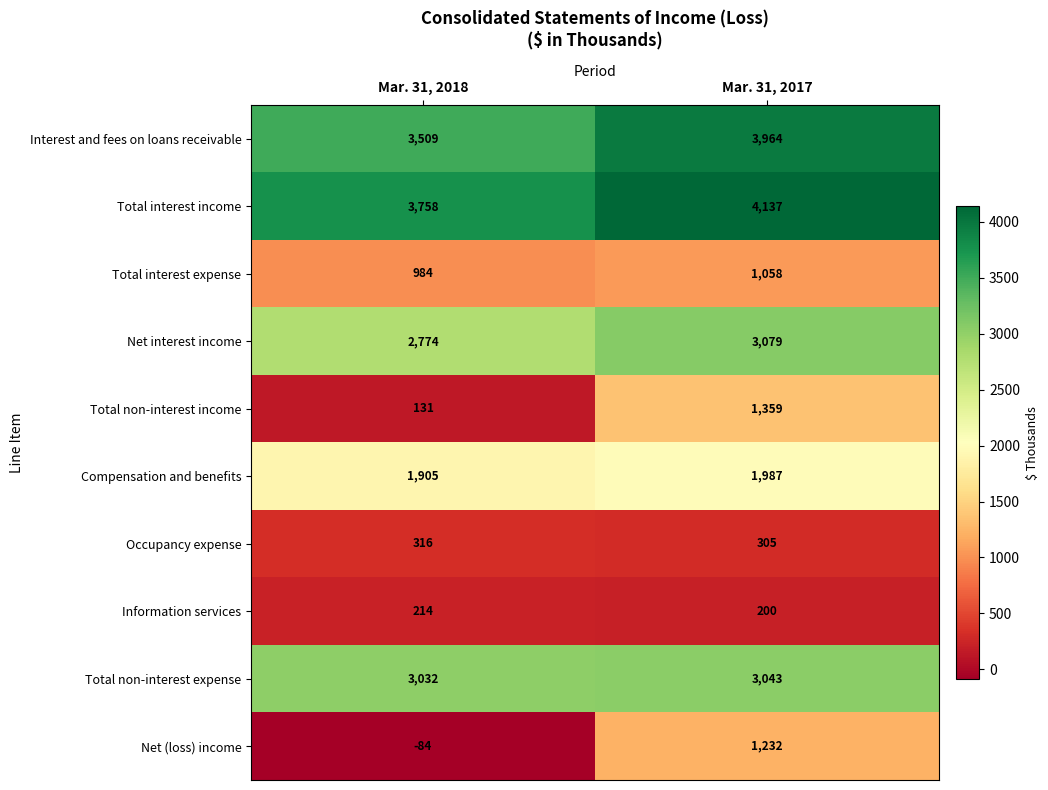

Which series has the largest total across all categories?

Total interest income